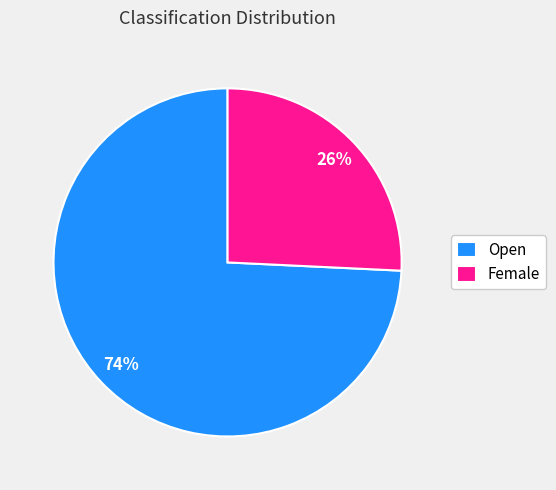

Which has a higher value, Open or Female?

Open